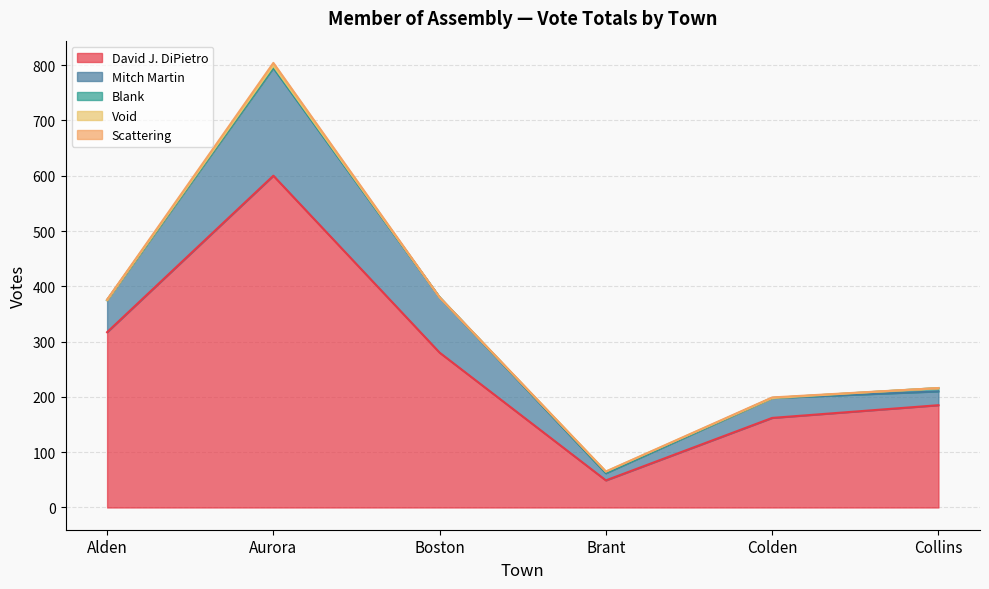

Which series has the largest range (max minus min)?

David J. DiPietro